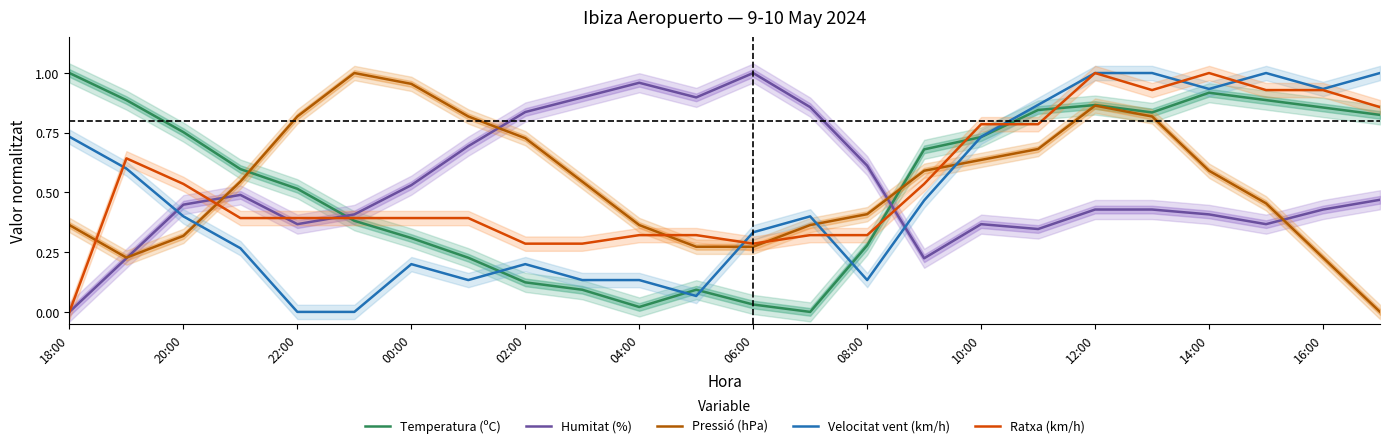

What is the average value of the Pressió (hPa) series?

0.5